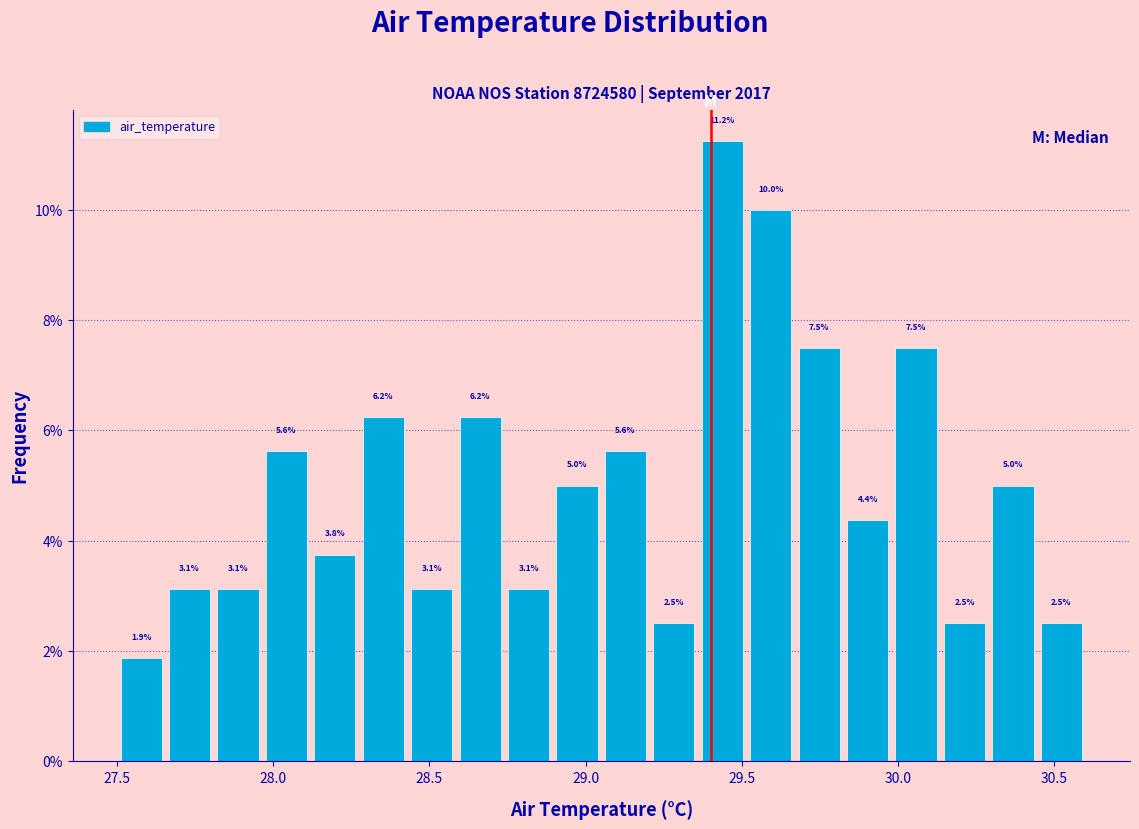

Around what value on the x-axis is the tallest bar? Give the approximate position of its centre, as read against the axis.

29.45